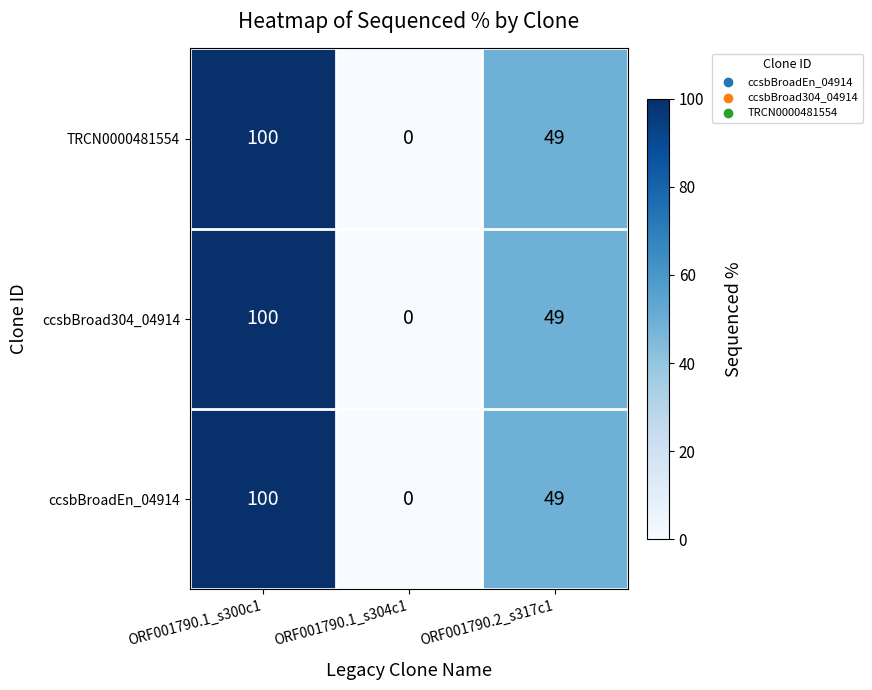

Which category has the lowest value across all series?

ORF001790.1_s304c1